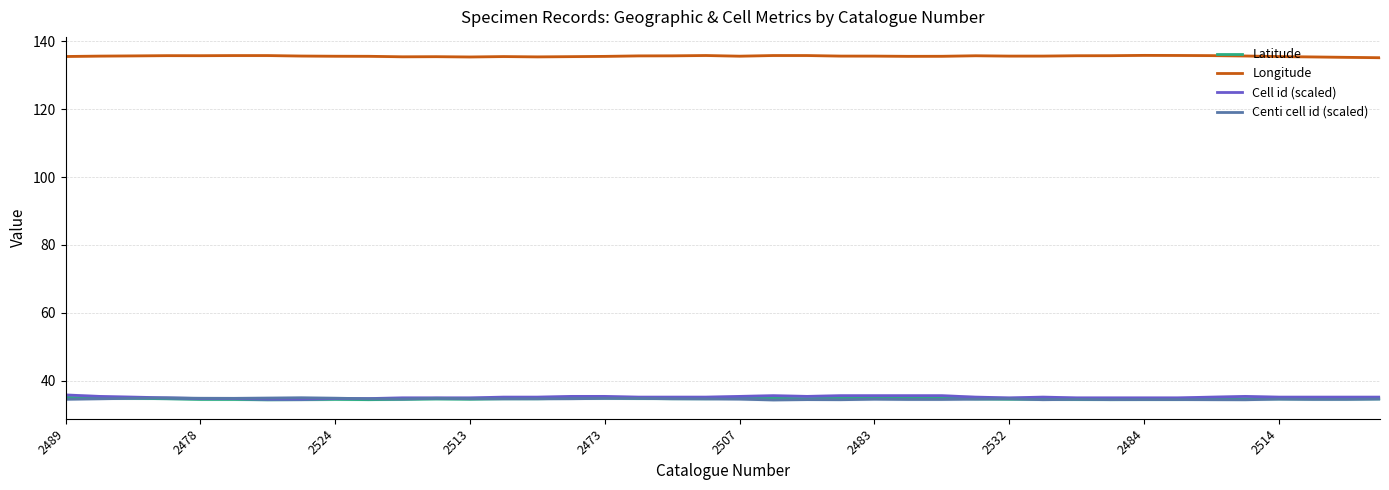

At which category is the sum across all series the highest?

2489